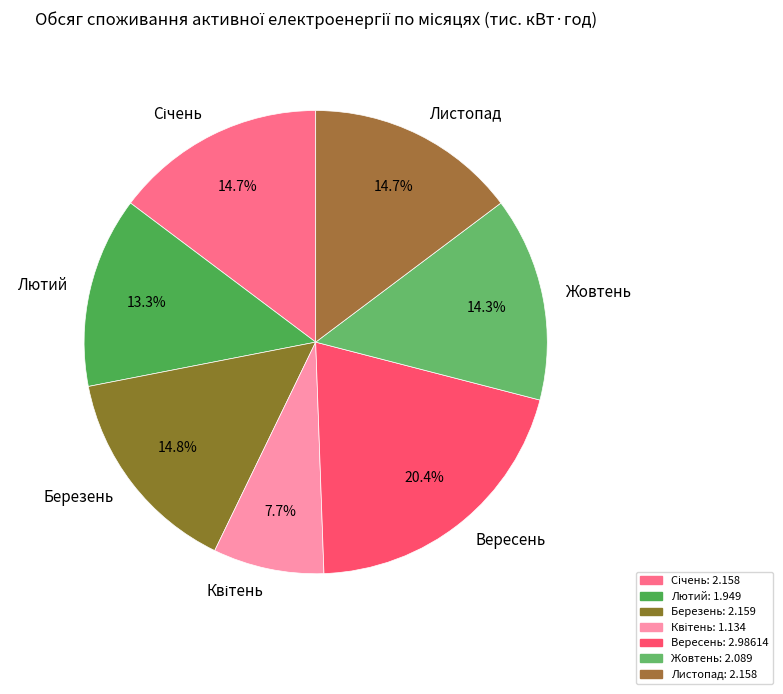

What is the largest slice in the pie chart?

Вересень